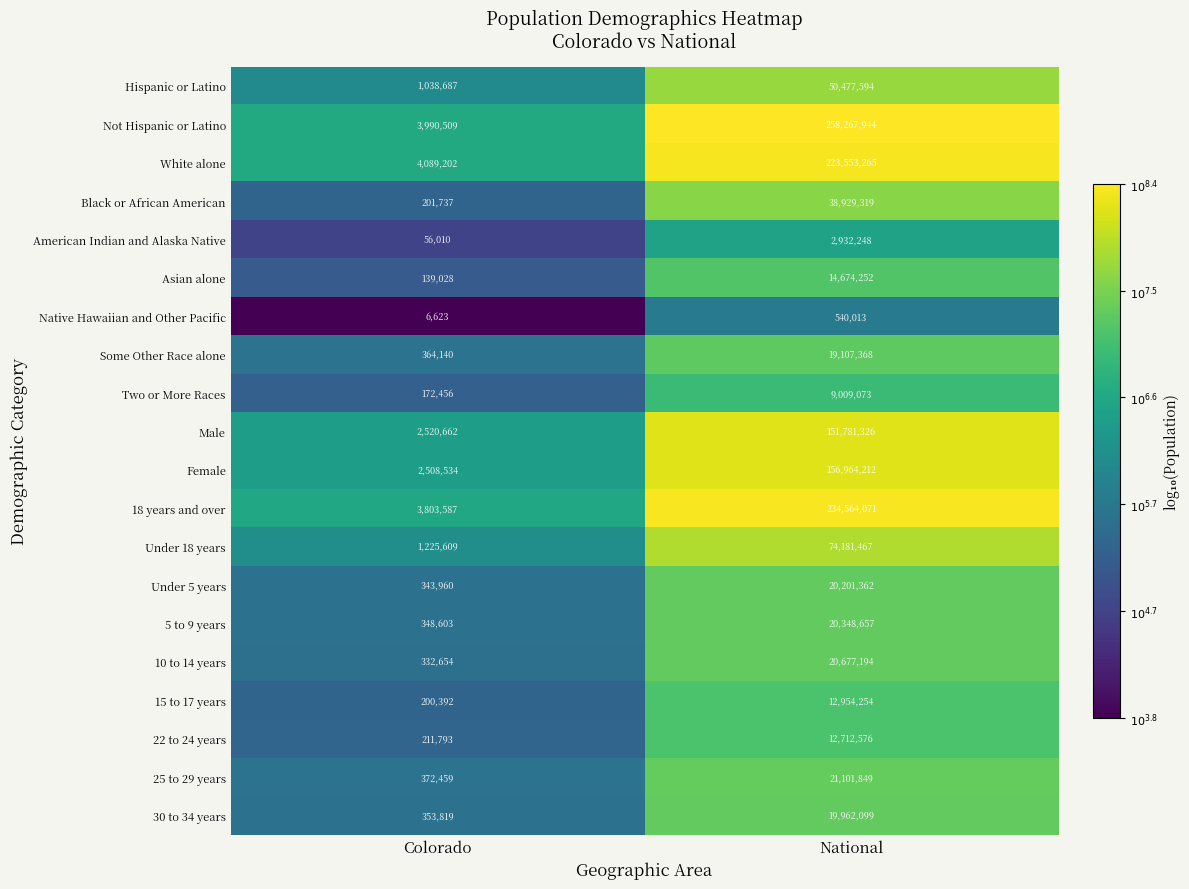

List the series in order of their peak value, lowest first.

Native Hawaiian and Other Pacific, American Indian and Alaska Native, Two or More Races, 22 to 24 years, 15 to 17 years, Asian alone, Some Other Race alone, 30 to 34 years, Under 5 years, 5 to 9 years, 10 to 14 years, 25 to 29 years, Black or African American, Hispanic or Latino, Under 18 years, Male, Female, White alone, 18 years and over, Not Hispanic or Latino